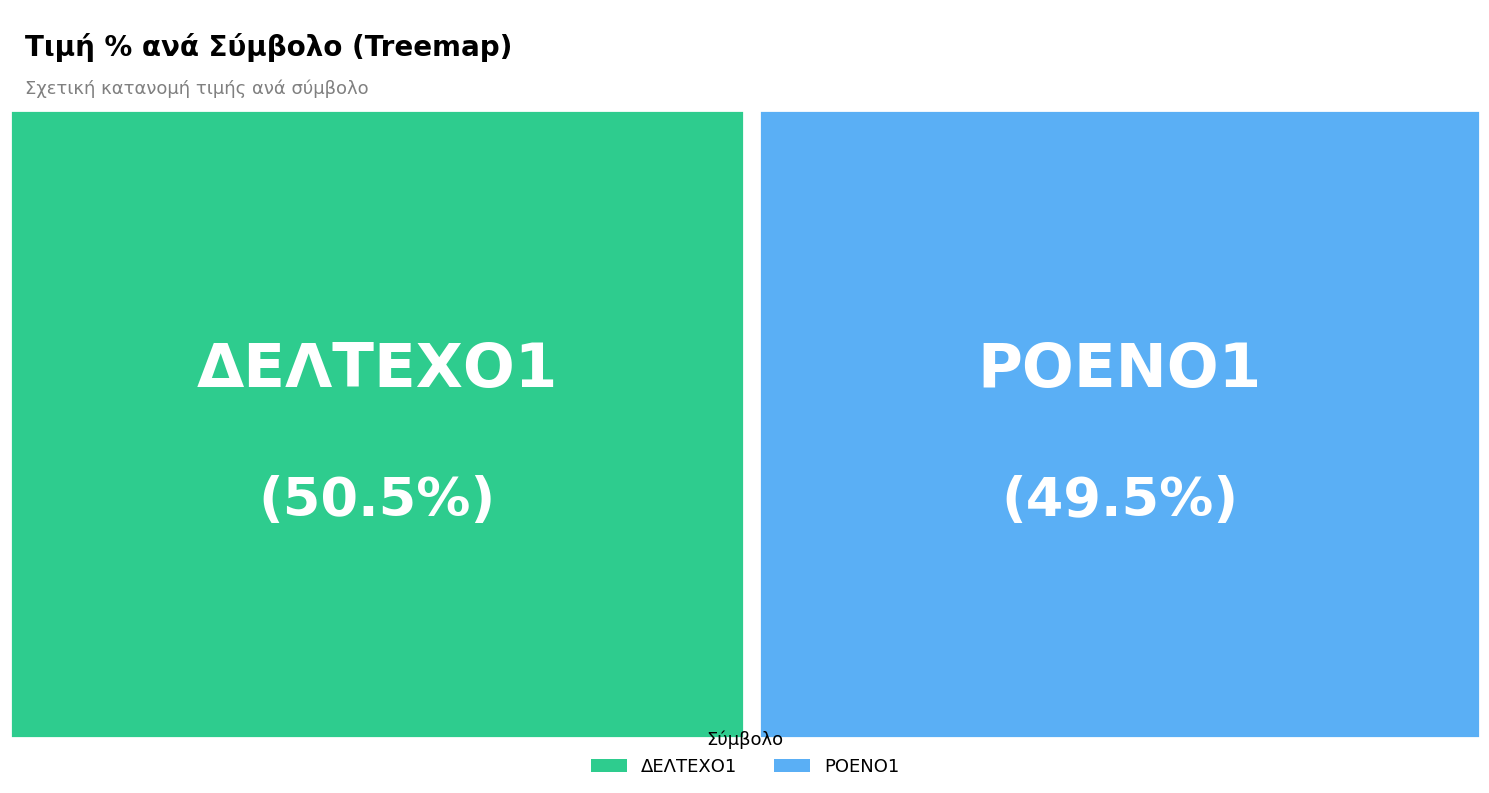

To the nearest percent, what portion does ΡΟΕΝΟ1 represent?

50%